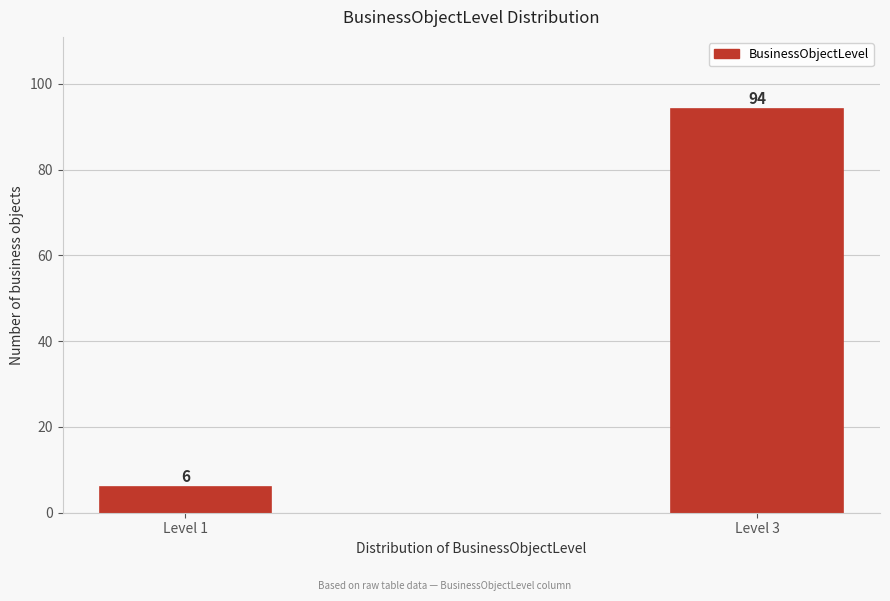

Reading left to right, transcribe all the data shown in this chart.

Level 1=6	Level 3=94